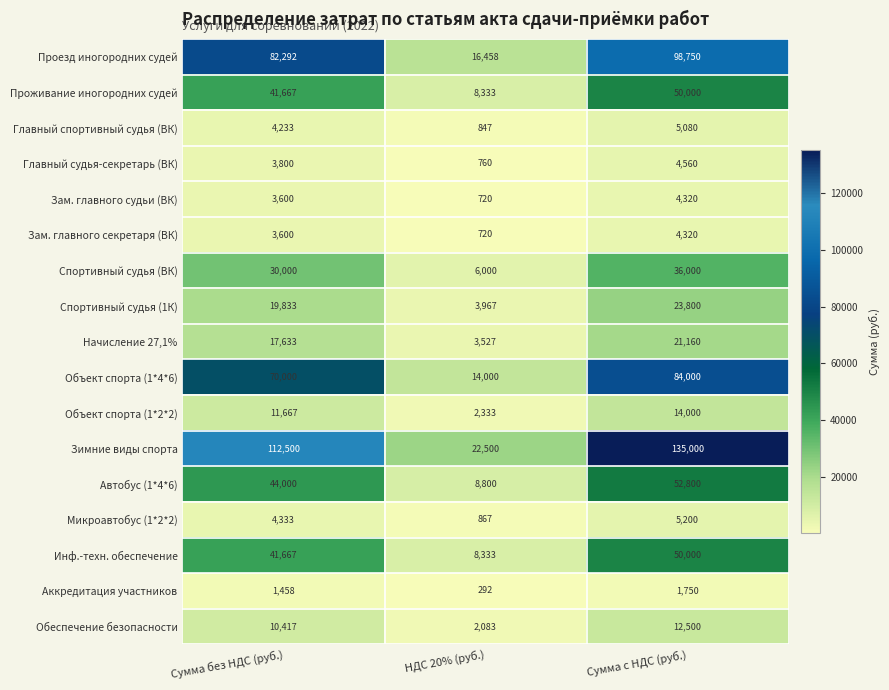

What is the total value across all series at НДС 20% (руб.)?

100540